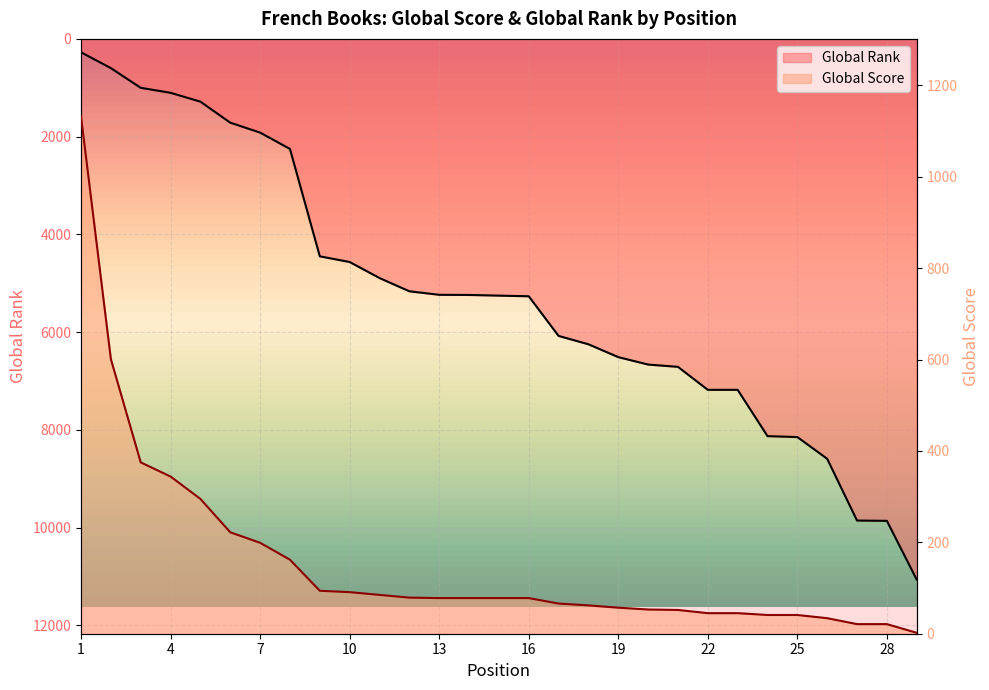

How many values in the Global Score series are below 78?

13